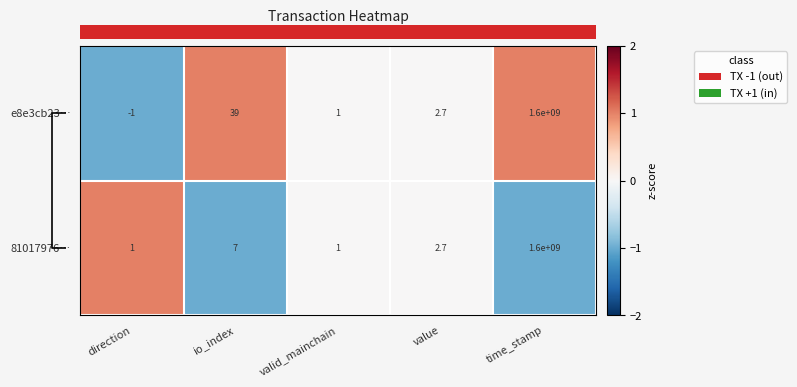

True or false: e8e3cb23… has a value of -1.0 at direction.

True